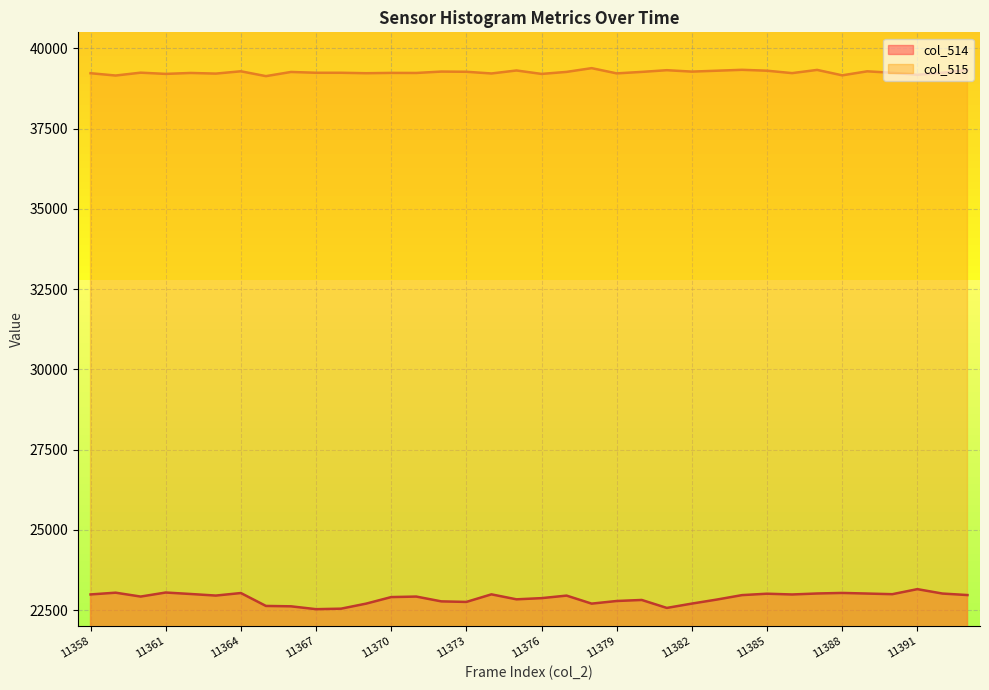

What is the total value across all series at 11358?

62211